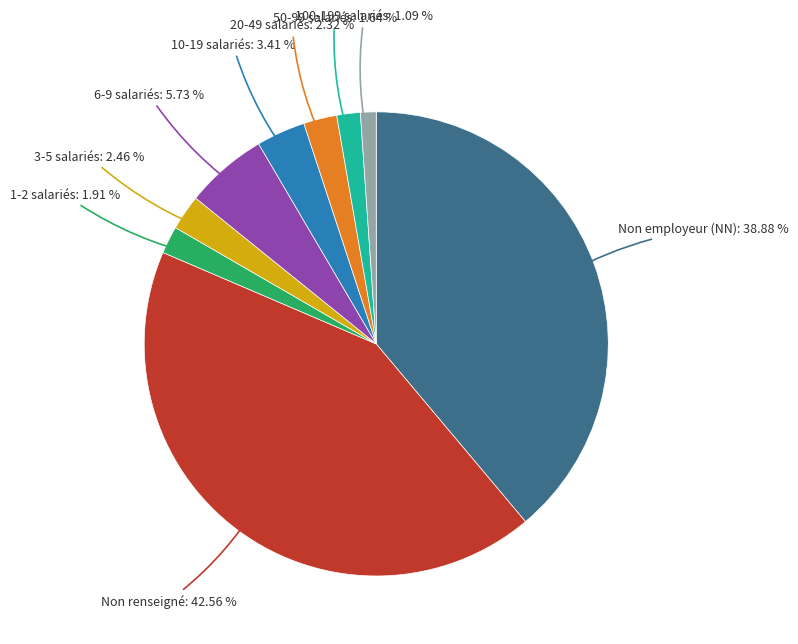

Which category has the smallest portion of the pie?

100-199 salariés